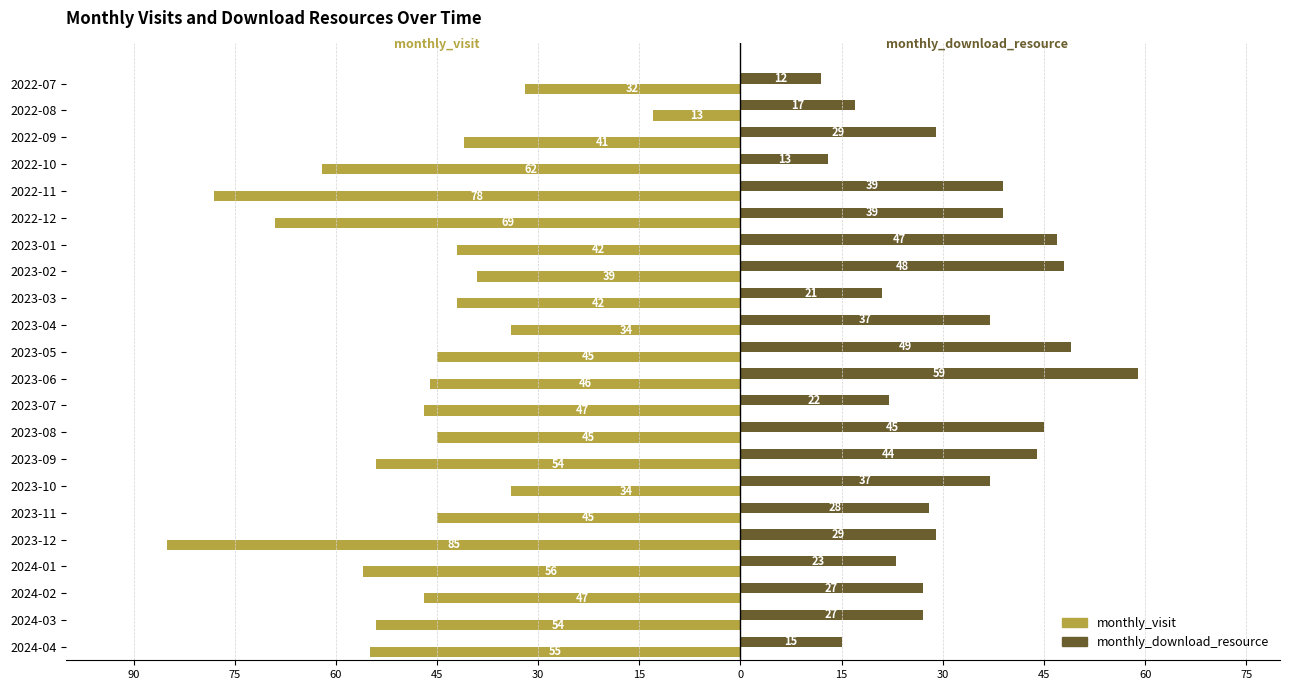

What is the difference between the second highest and second lowest values in the monthly_download_resource series?

36